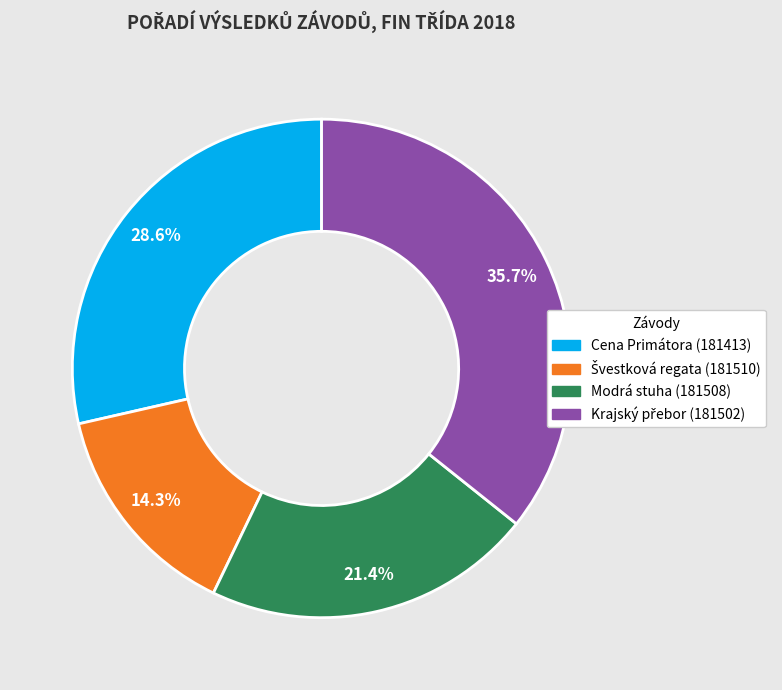

What percentage is the Cena Primátora (181413) slice, to the nearest percent?

29%